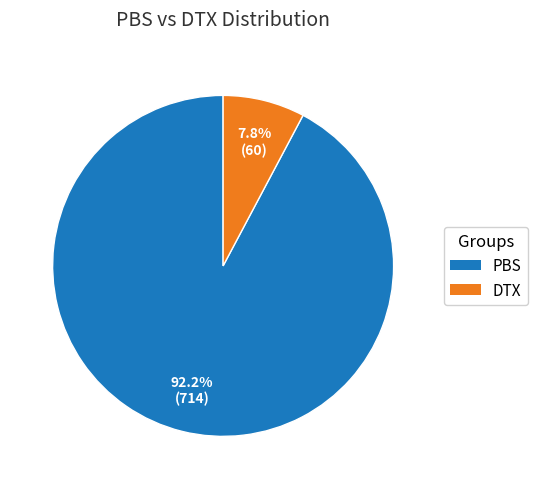

Which slice represents more than half of the pie?

PBS